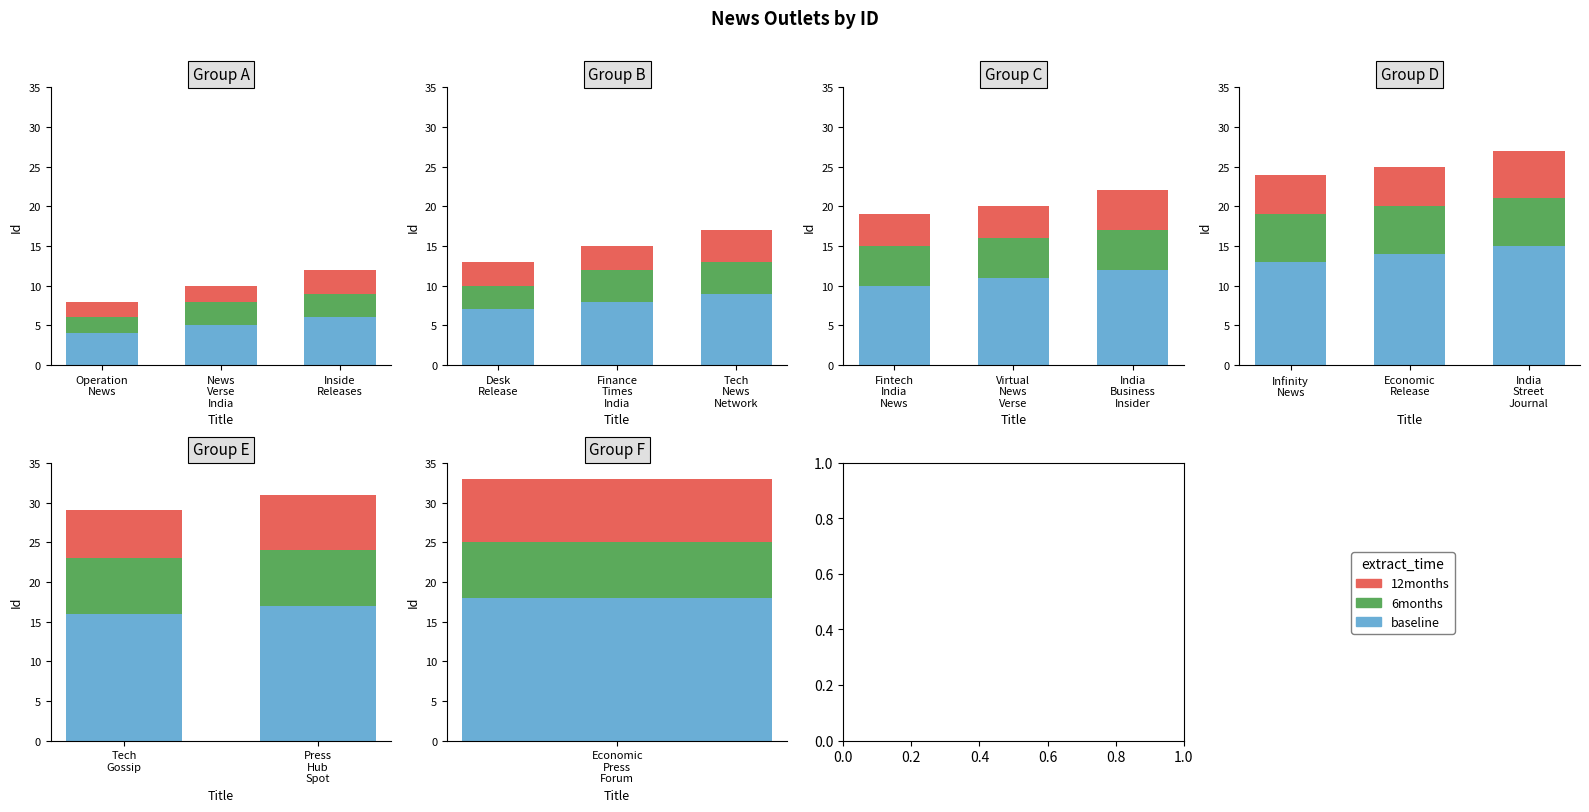

What is the value of the 6months bar at the 2nd from the left?

7